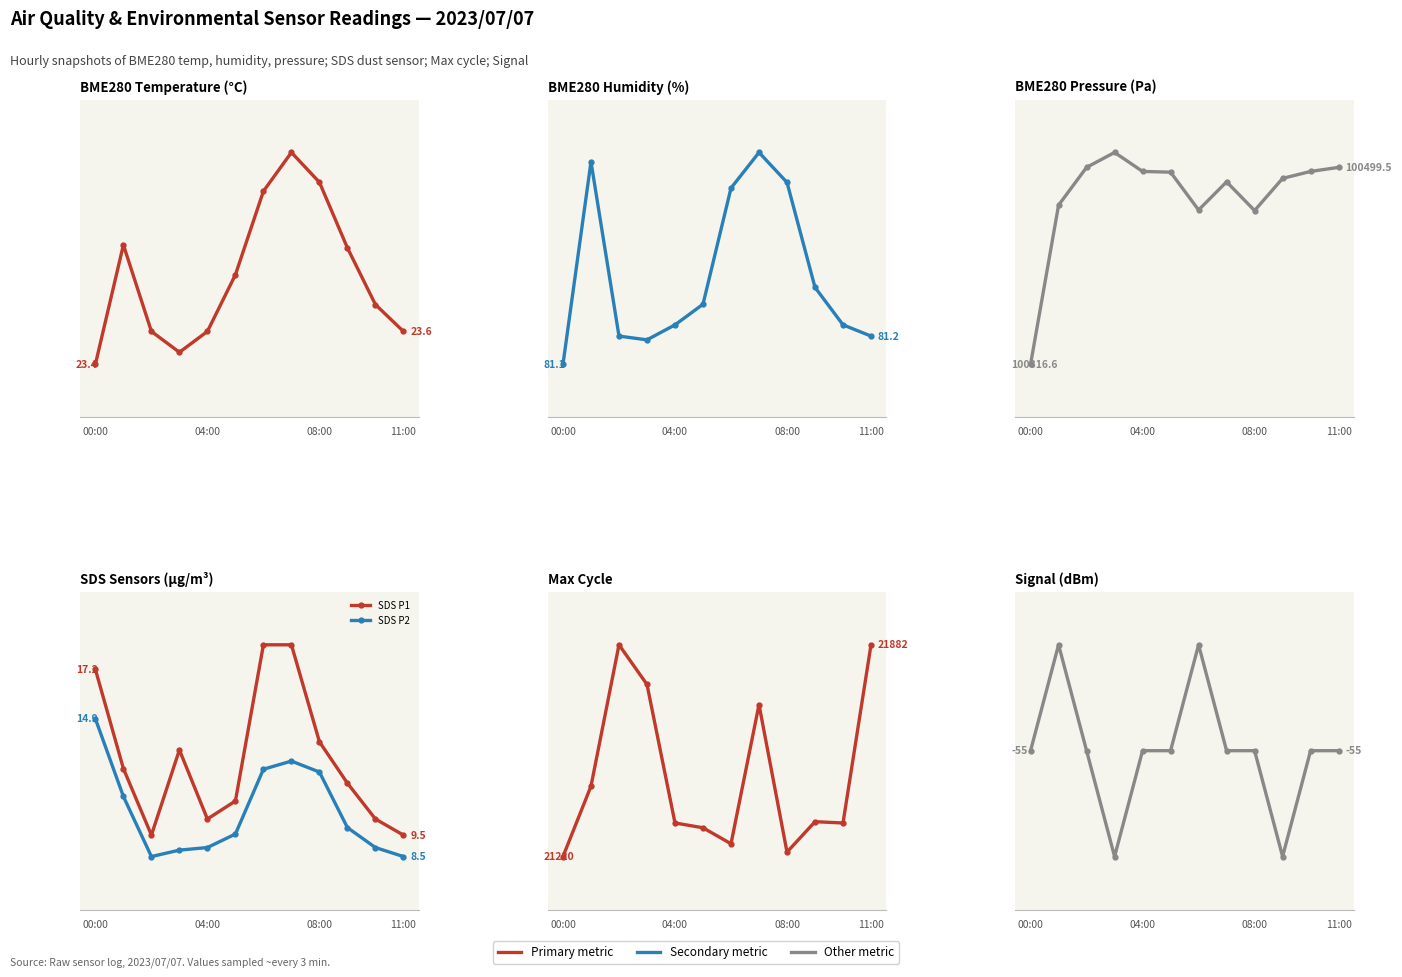

Does the chart have visible grid lines?

No